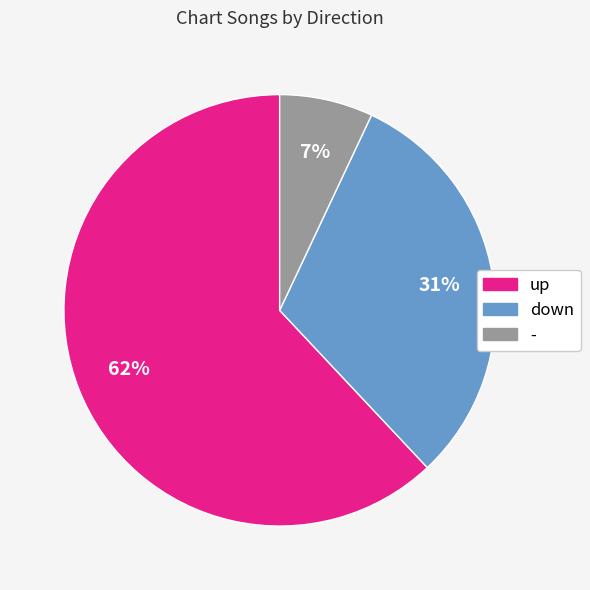

Is - the majority of the pie?

No